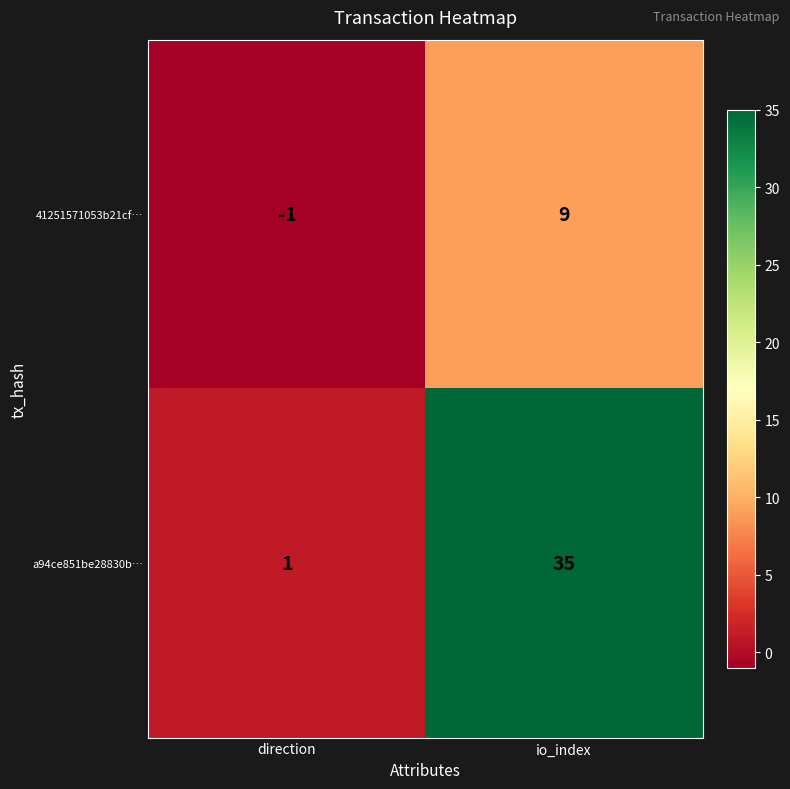

Which label corresponds to the largest value in the chart?

io_index